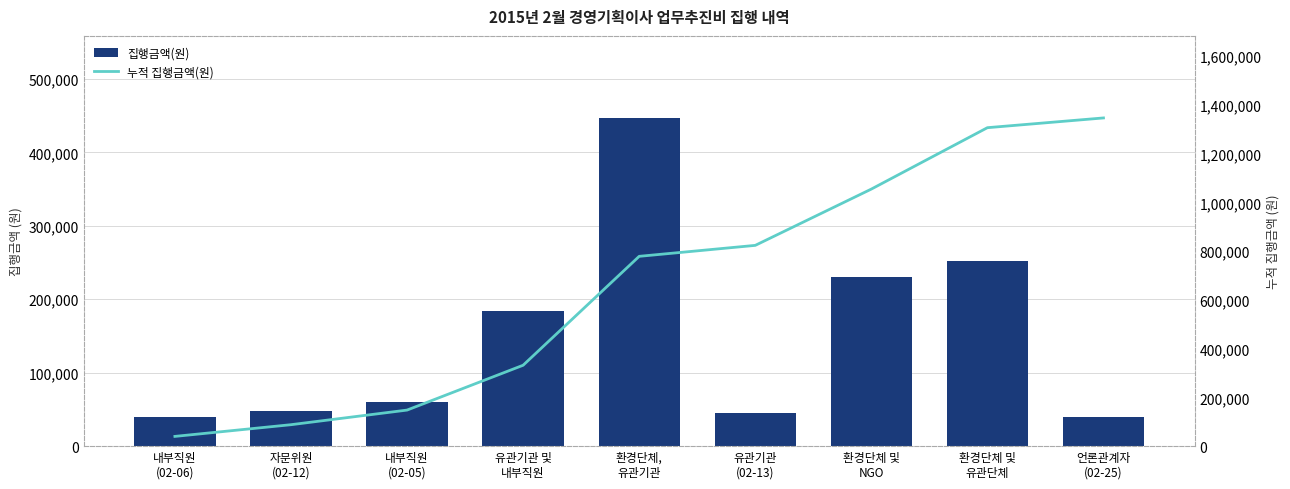

Reading right to left, what are all the values shown in this chart?

집행금액(원): 40000	252000	231000	45000	447000	184000	60000	48000	40000
누적 집행금액(원): 1347000	1307000	1055000	824000	779000	332000	148000	88000	40000